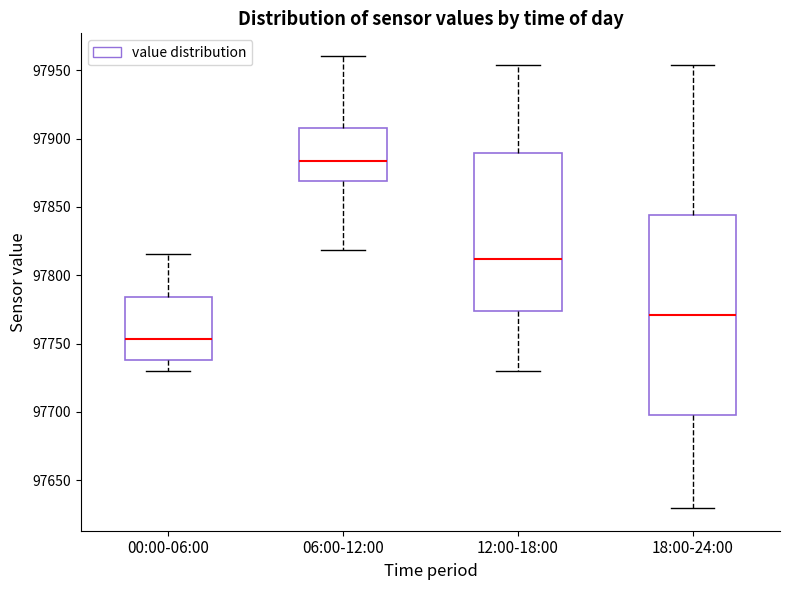

Reading left to right, transcribe this box plot: for each box, give where its median line is, the range the box spans, and where its two whiskers end, as read against the y-axis. The values are not printed on the chart, so give them approximately, as read against the axis.

00:00-06:00: median 97755, box 97740 to 97785, whiskers 97730 to 97815
06:00-12:00: median 97885, box 97870 to 97905, whiskers 97820 to 97960
12:00-18:00: median 97810, box 97775 to 97890, whiskers 97730 to 97955
18:00-24:00: median 97770, box 97695 to 97845, whiskers 97630 to 97955